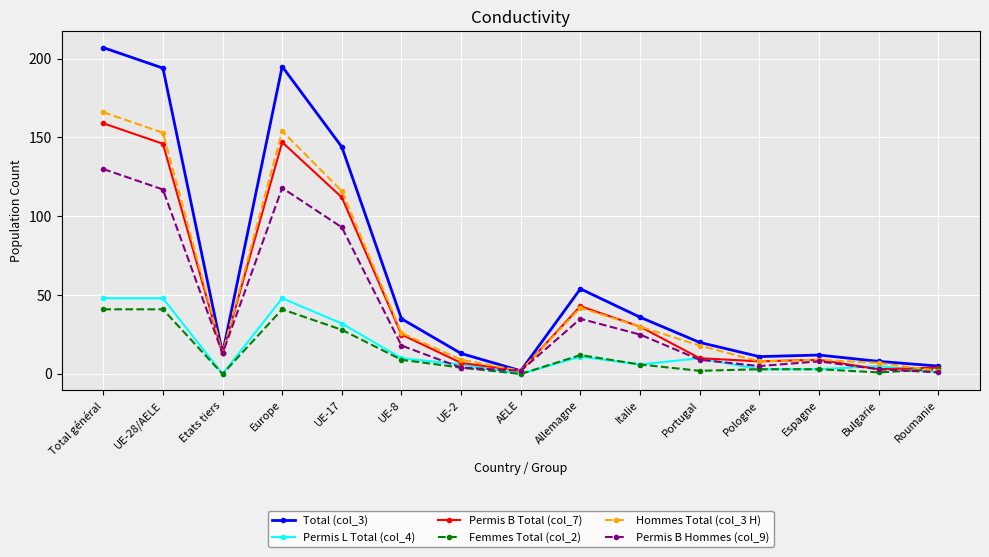

Which series has the largest range (max minus min)?

Total (col_3)